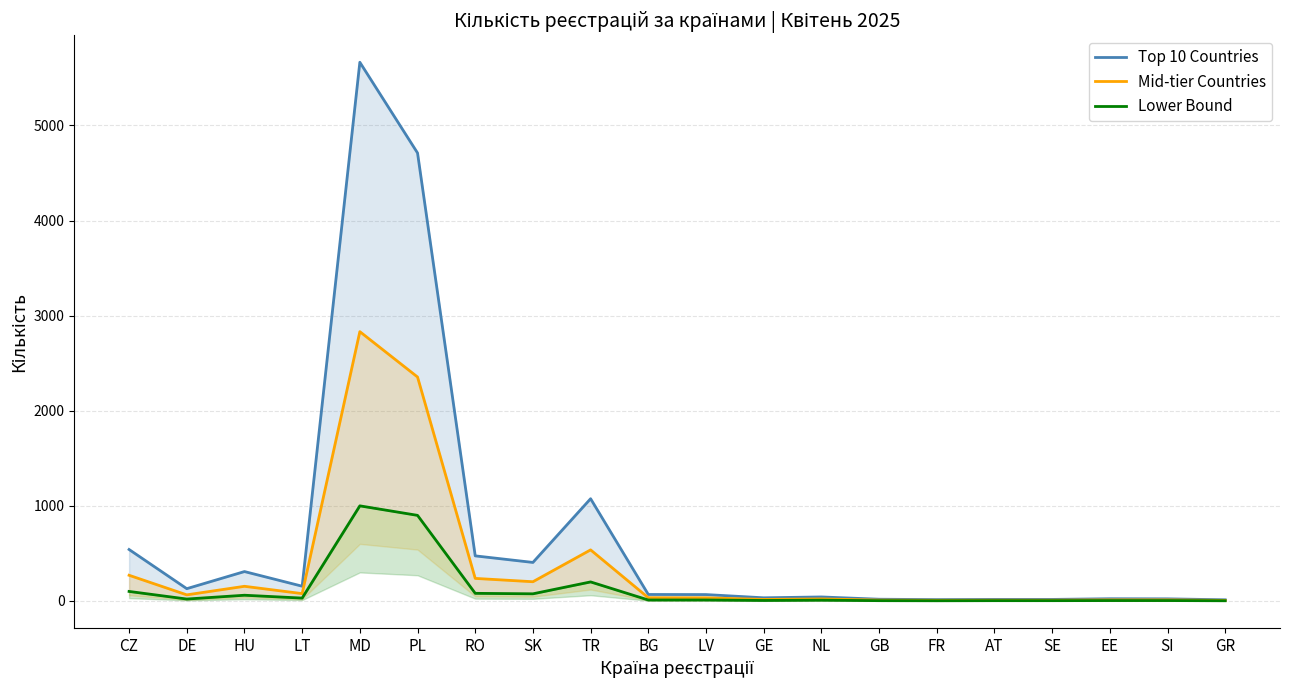

Reading left to right, extract all data points from this chart.

Top 10 Countries: 541	129	309	155	5665	4711	474	405	1075	68	67	33	42	18	14	16	16	23	22	12
Mid-tier Countries: 270	64	154	77	2832	2355	237	202	537	34	33	16	21	9	7	8	8	11	11	6
Lower Bound: 100	20	60	30	1000	900	80	75	200	10	10	5	8	3	2	3	3	4	4	2